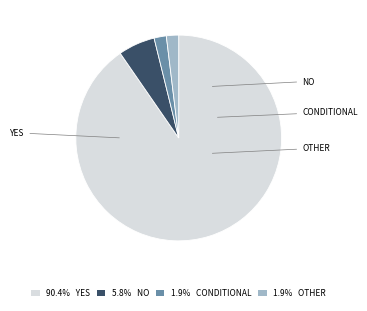

To the nearest percent, what is the difference between the largest and smallest slice percentages?

88%